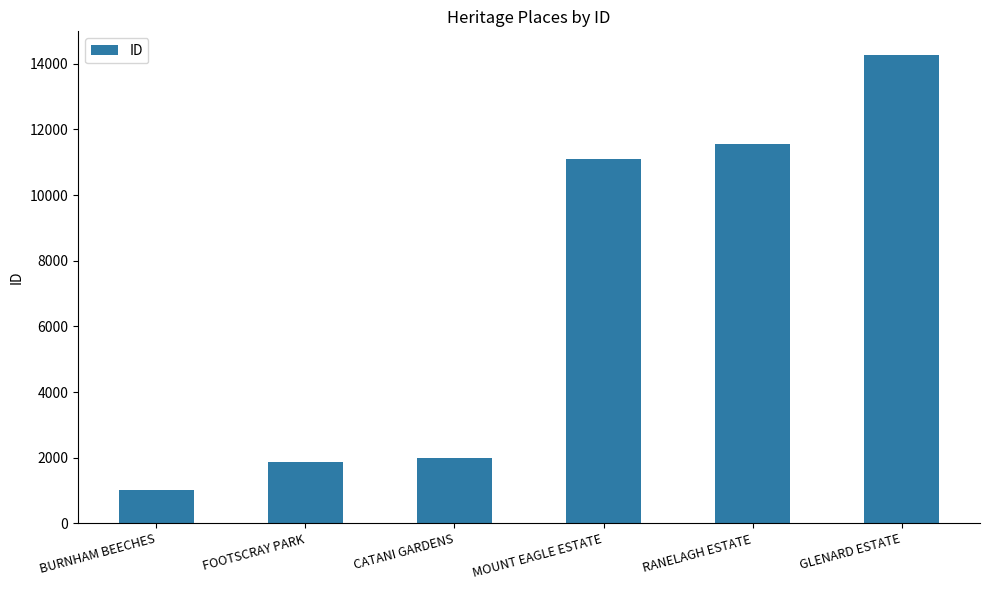

What is the ratio of the value at BURNHAM BEECHES to the value at RANELAGH ESTATE?

0.1